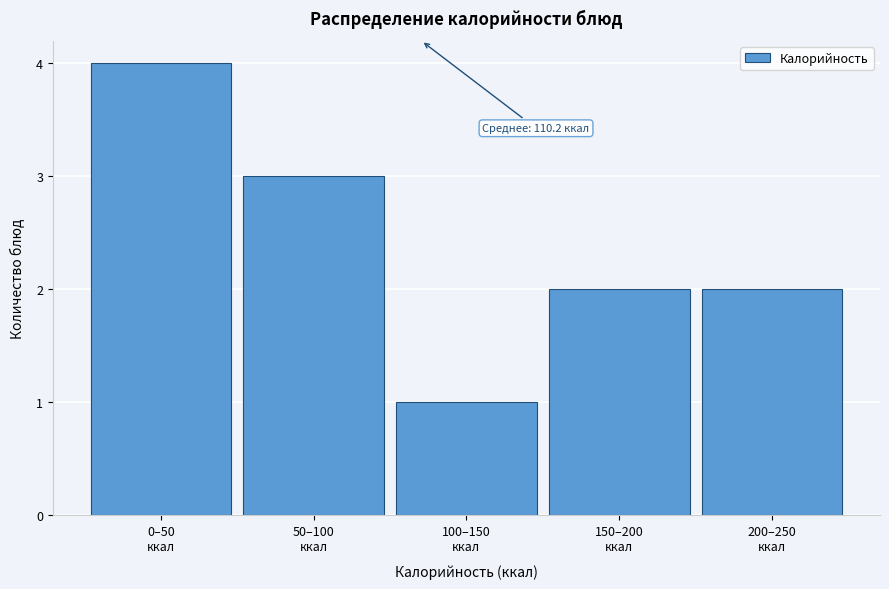

Reading left to right, transcribe all the data shown in this chart.

4	3	1	2	2